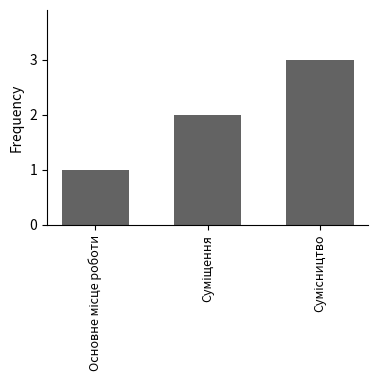

How many distinct data groups are displayed?

1